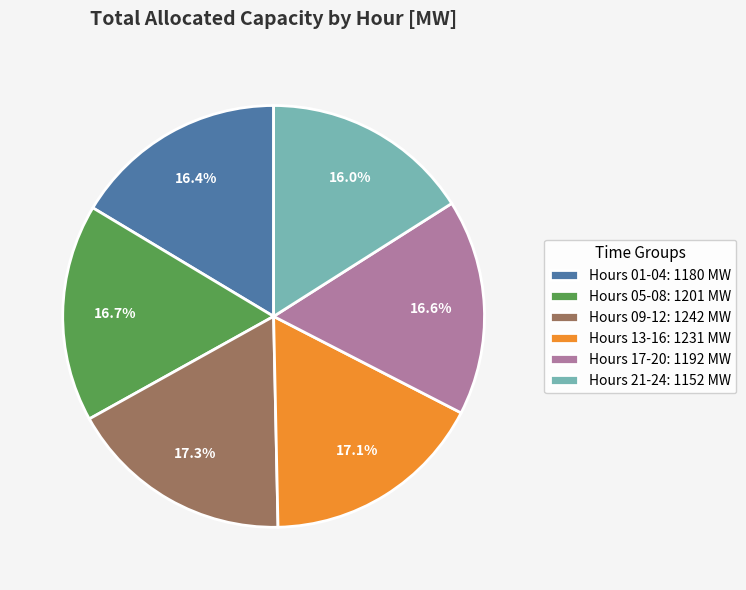

Do Hours 05-08: 1201 MW and Hours 21-24: 1152 MW together represent more than half of the pie?

No